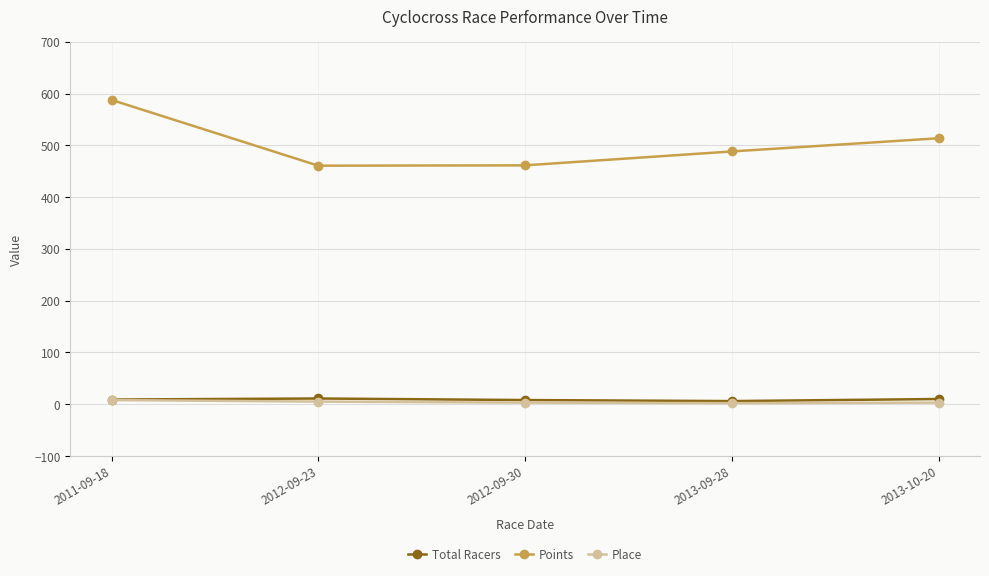

True or false: Place has more than 2 interior local peaks.

False